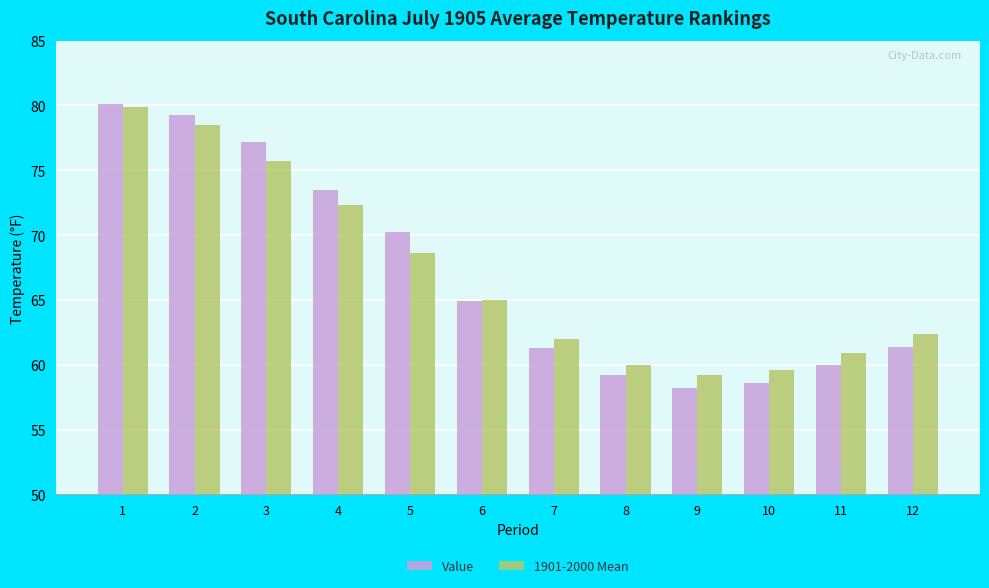

The Value series shows 119.6 at 1. True or false?

False